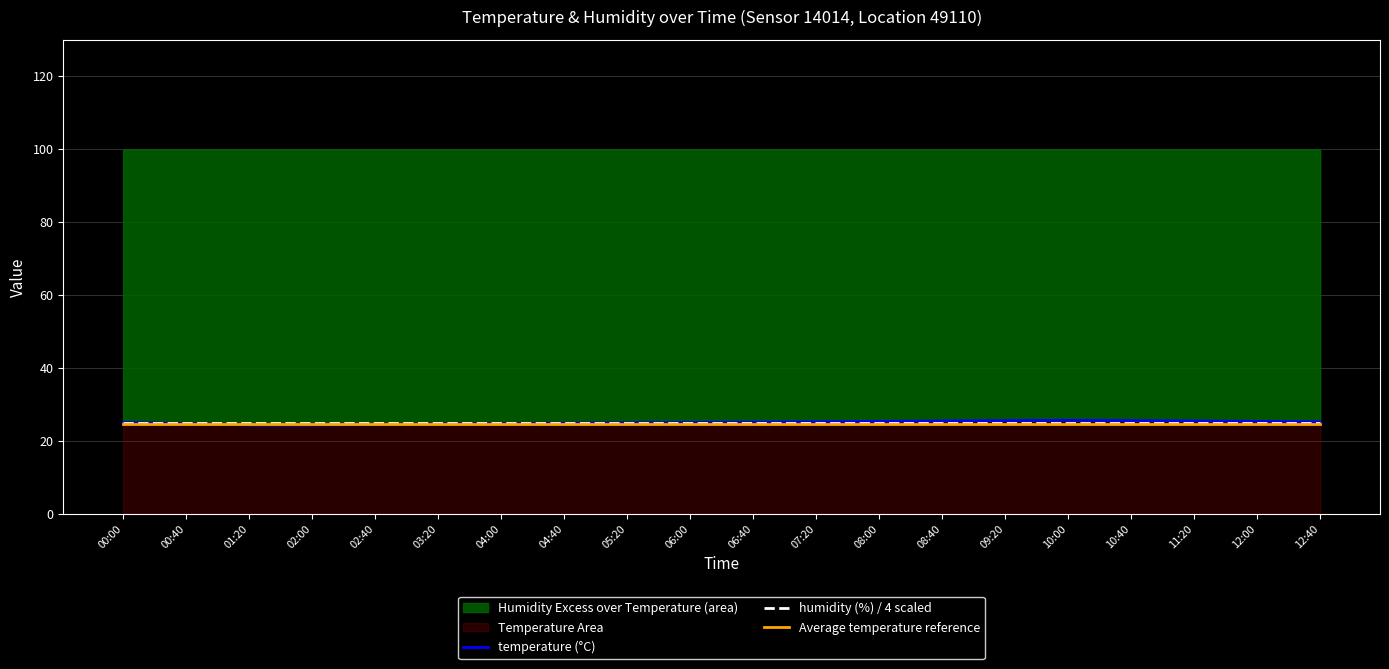

At which label is Average temperature reference closest to 24?

00:00